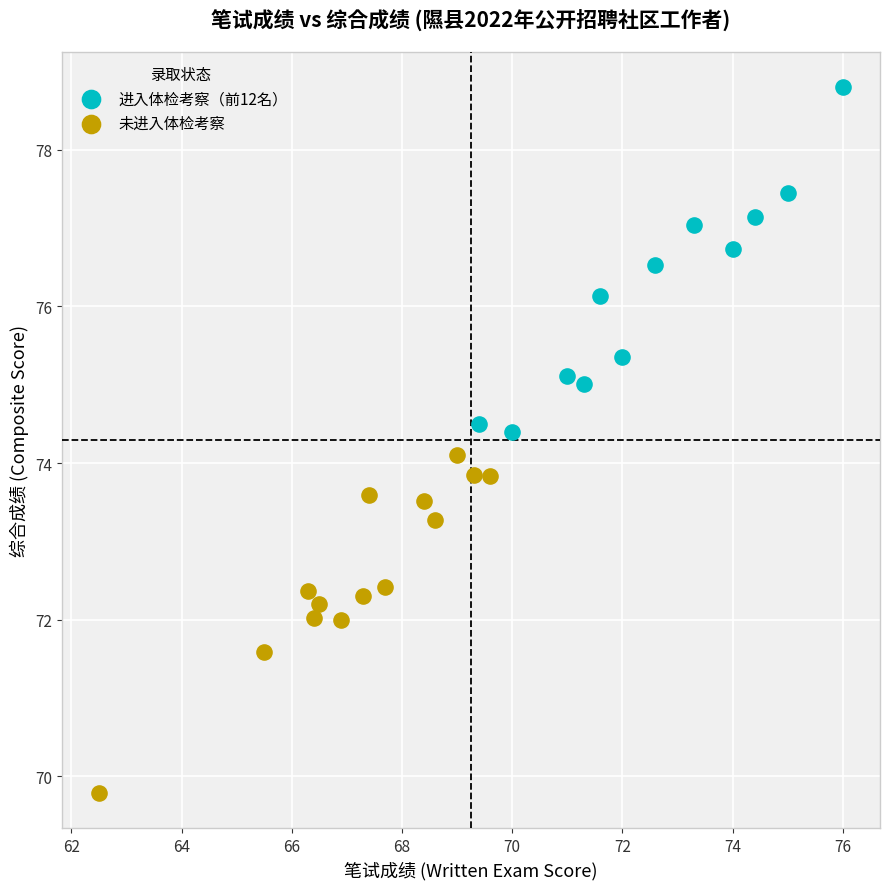

Which series reaches the minimum Y coordinate?

未进入体检考察